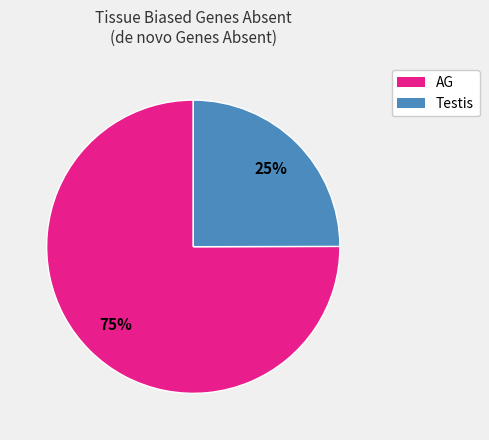

To the nearest percent, what percentage of the pie is AG?

75%